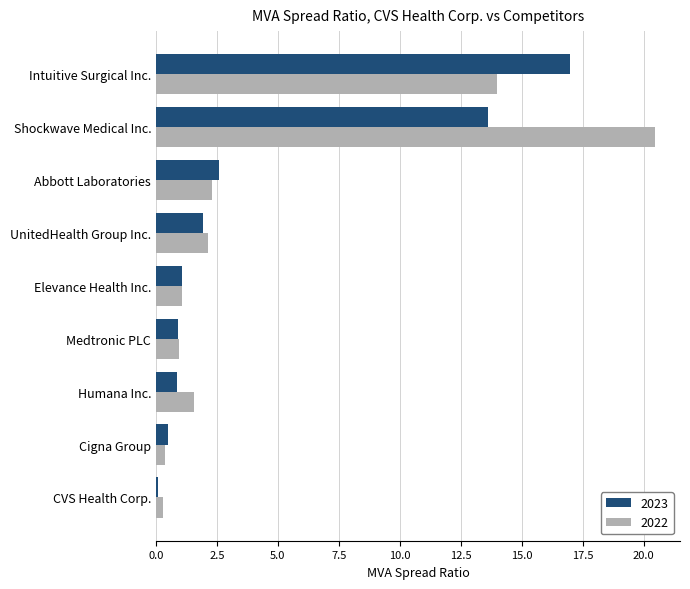

What is the maximum value for 2023?

17.0